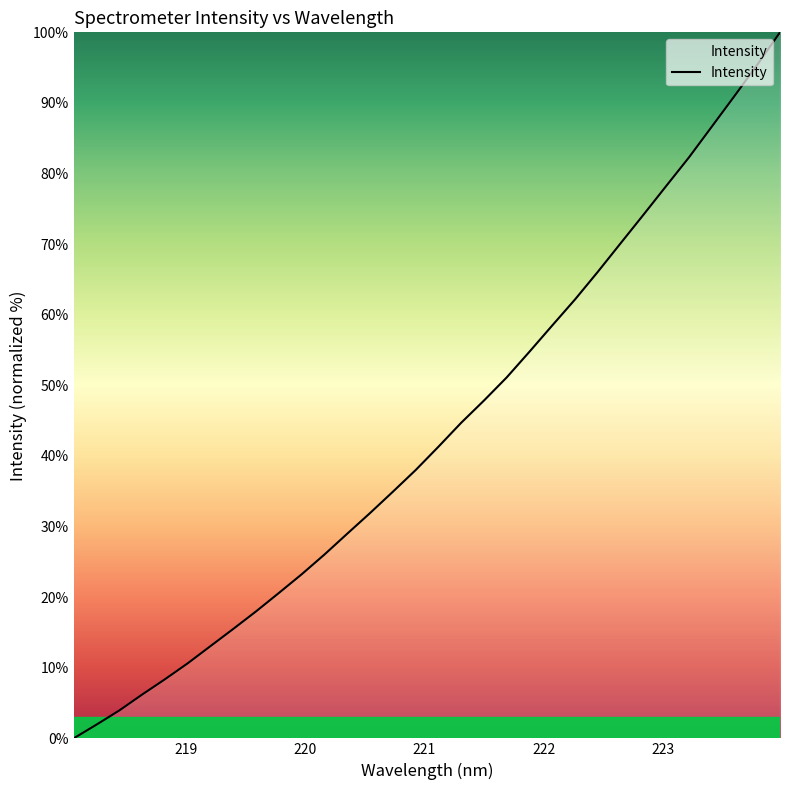

How many lines are shown in the chart?

1